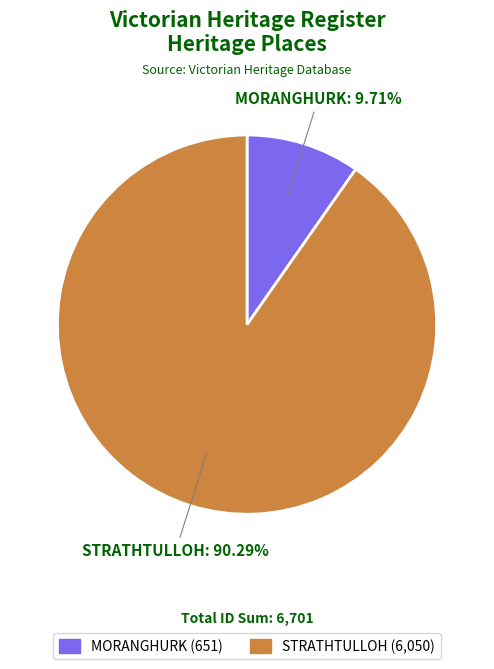

Which has a higher value, STRATHTULLOH or MORANGHURK?

STRATHTULLOH